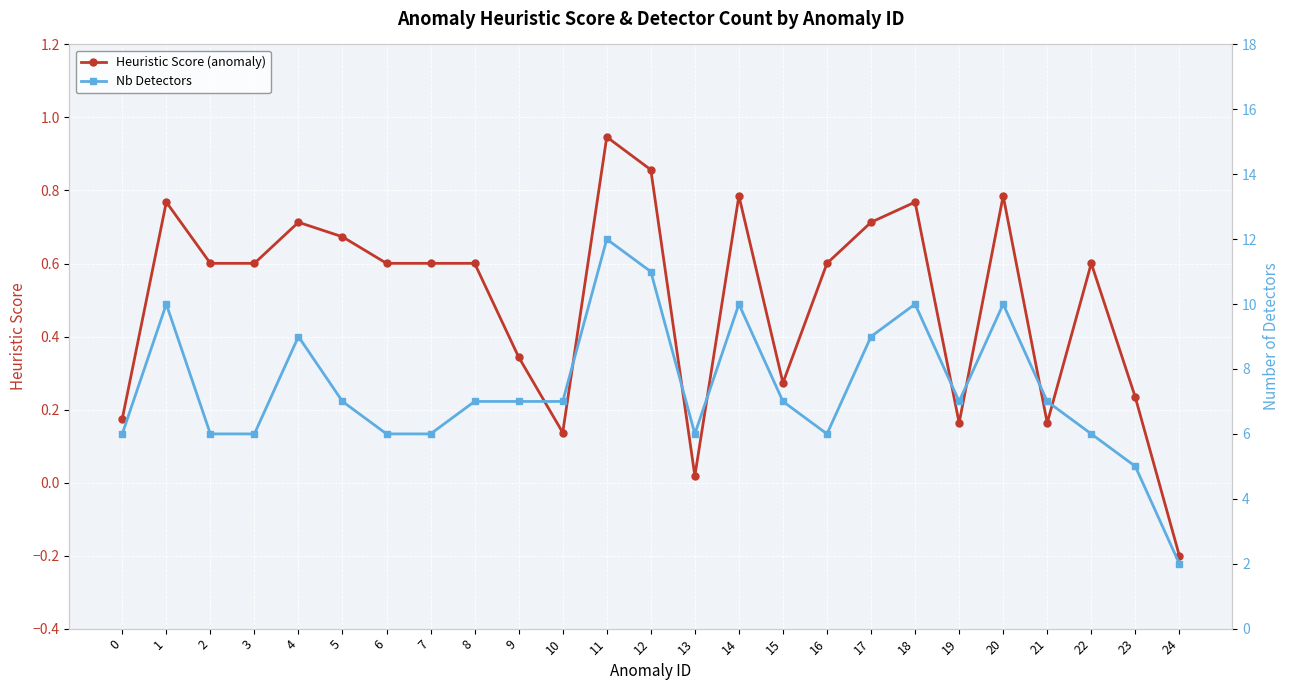

Where is the first local maximum for Heuristic Score (anomaly)?

1